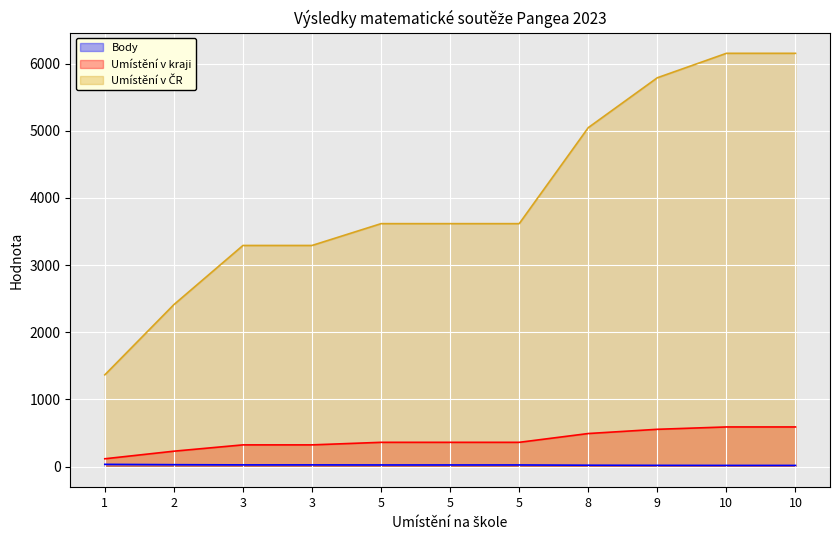

What is the average value of the Umístění v ČR series?

4033